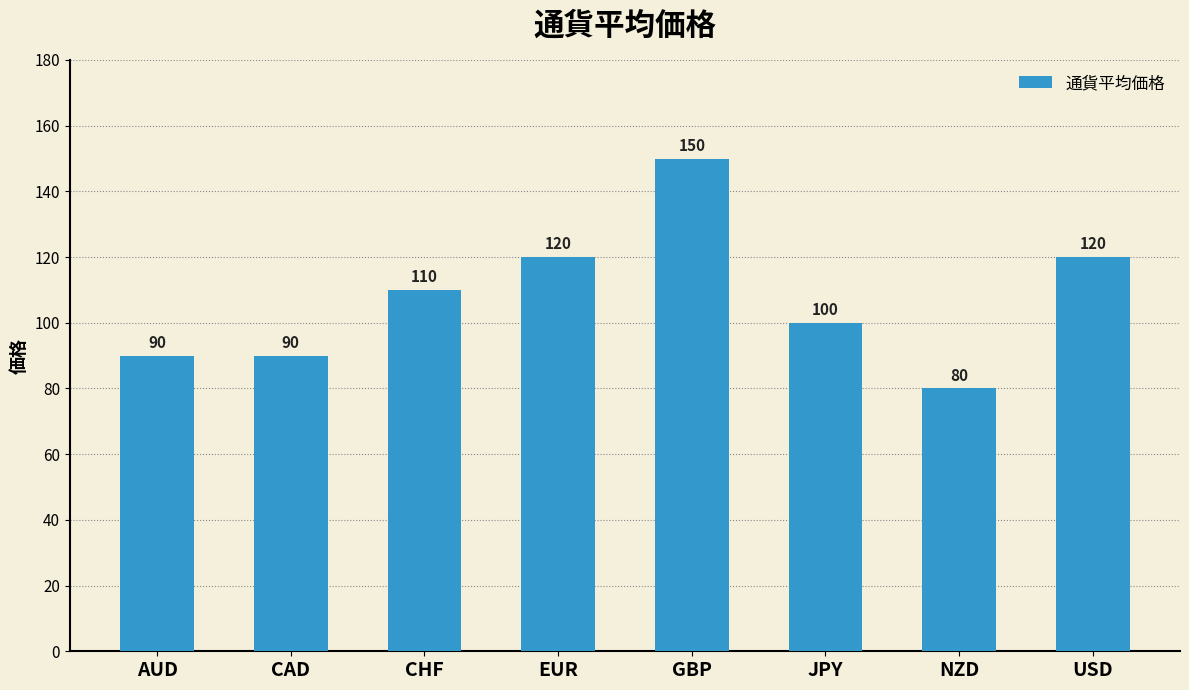

What is the approximate value at AUD, to the nearest 10?

90